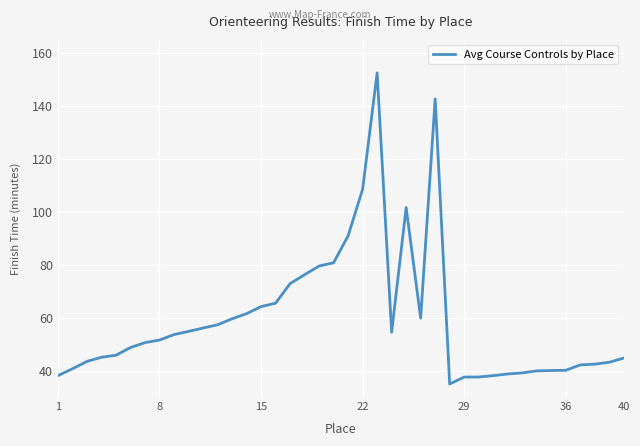

What is the difference between the maximum and minimum values?

117.6